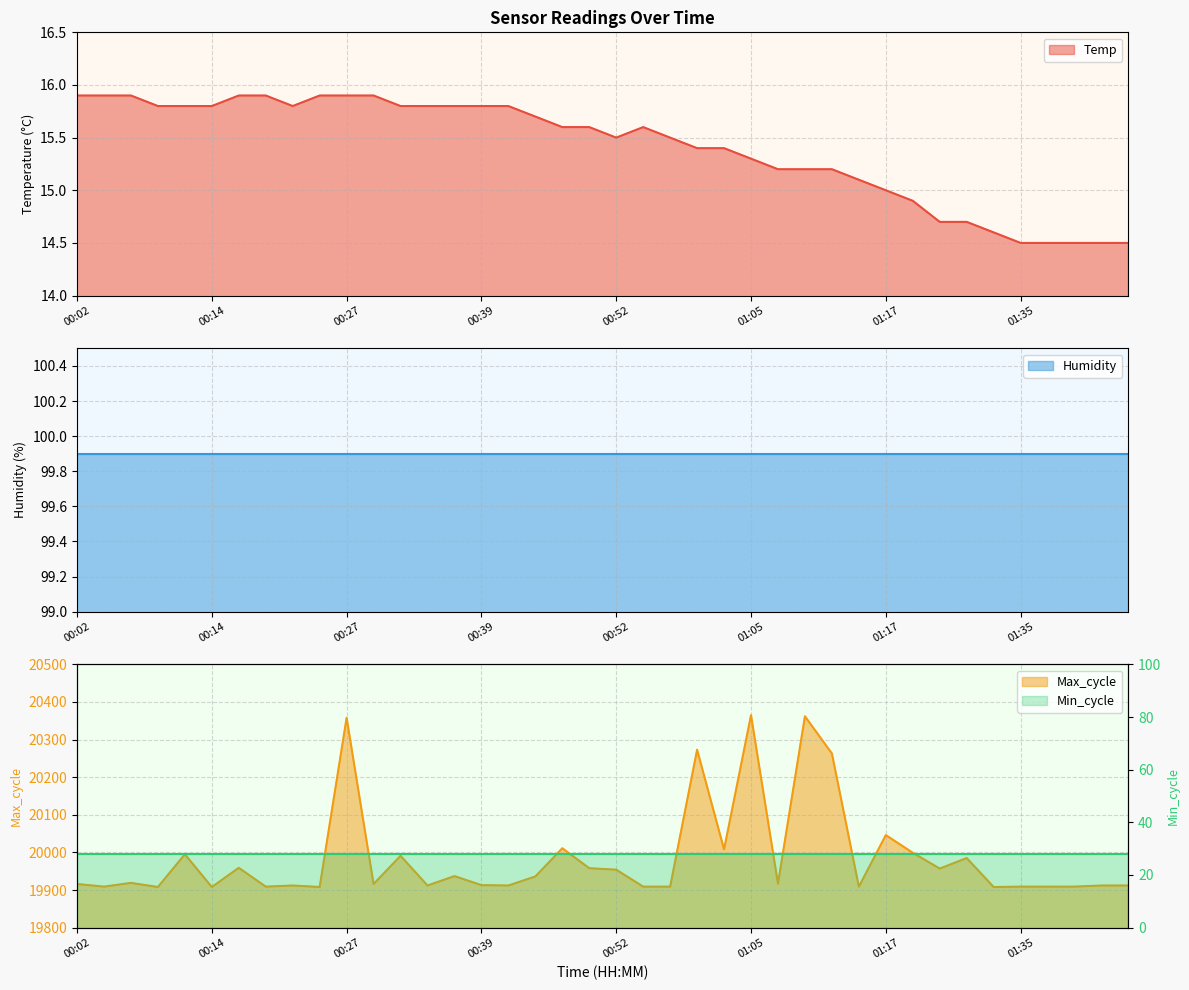

The Temp series shows 15.3 at 01:05. True or false?

True